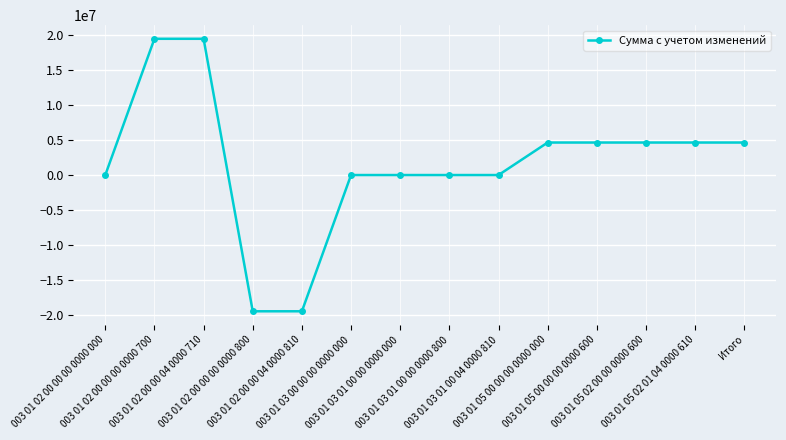

What is the sum of all values?

23260957.8